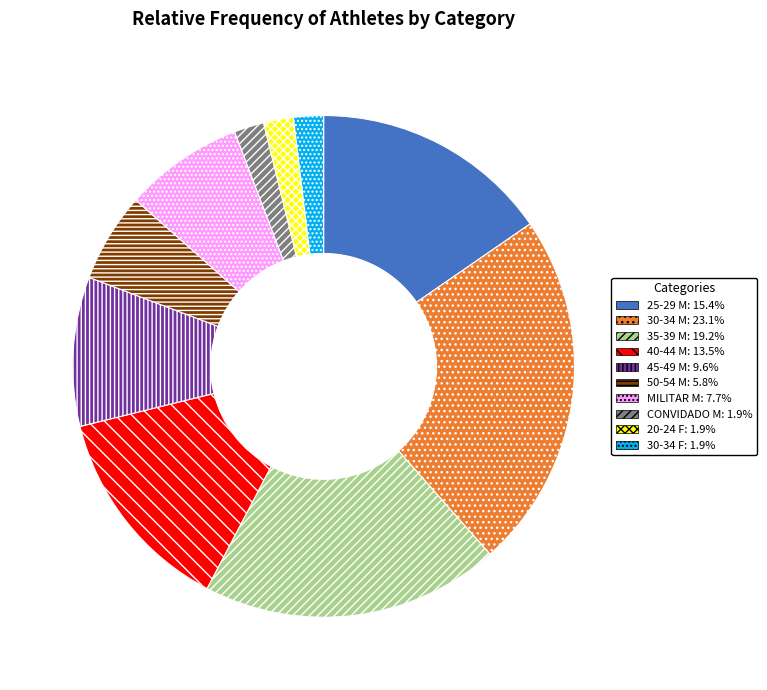

Is there any slice that represents more than half of the pie?

No